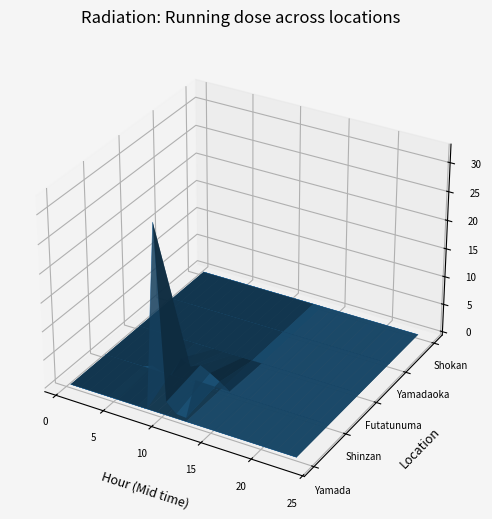

The chart shows a value of -0.0 at 8. True or false?

False